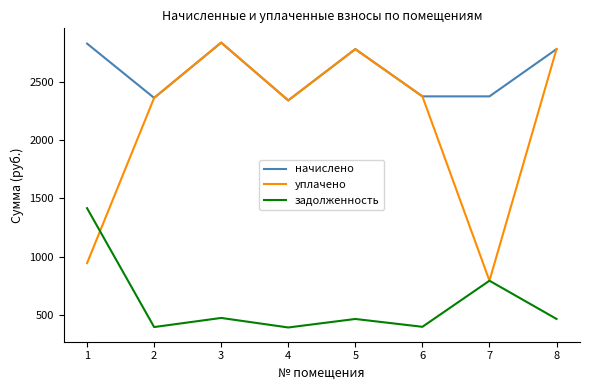

At which category does задолженность reach its first local peak?

3